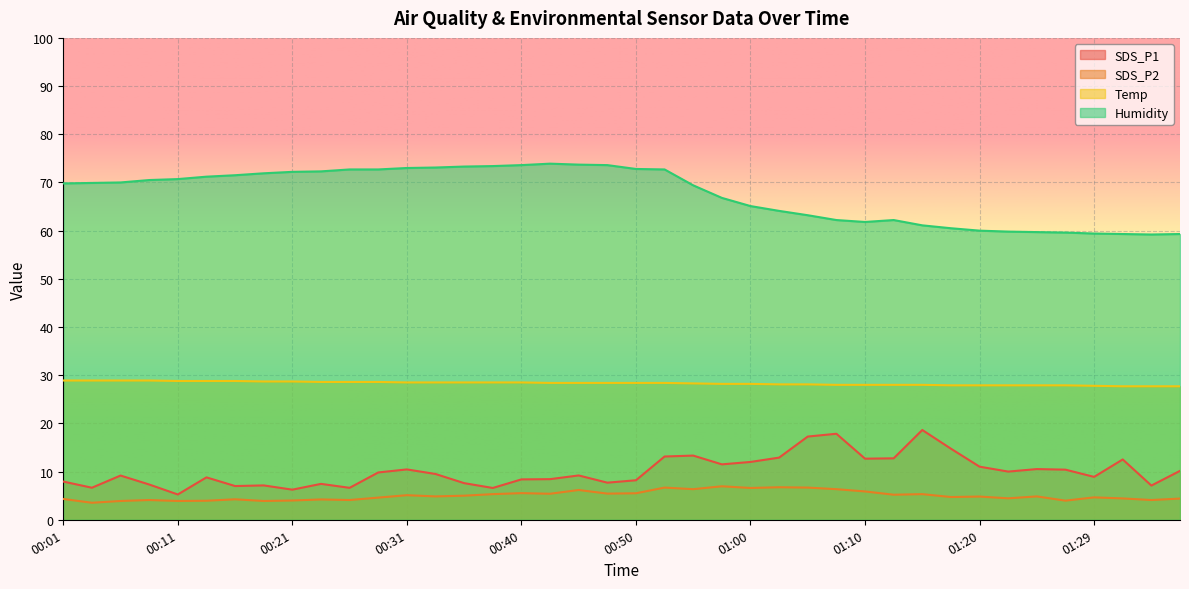

Which series changed the most between 00:06 and 00:09?

SDS_P1